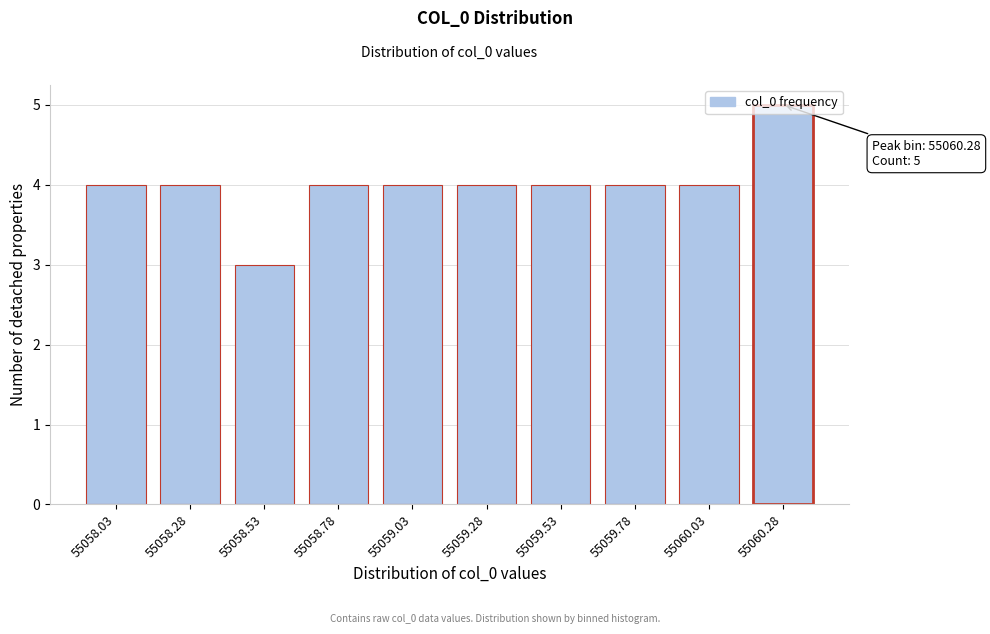

Is it true that the value at 55059.53 is 4?

True